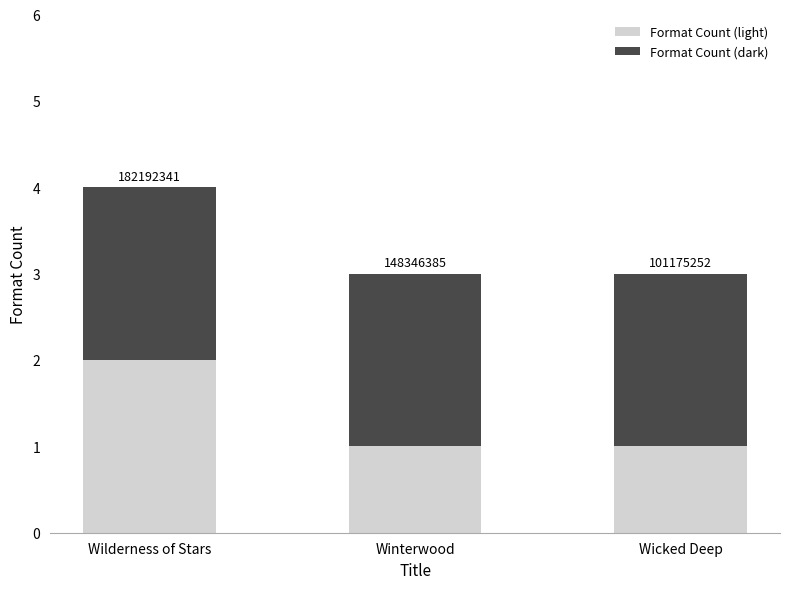

Does the chart contain stacked bars?

Yes